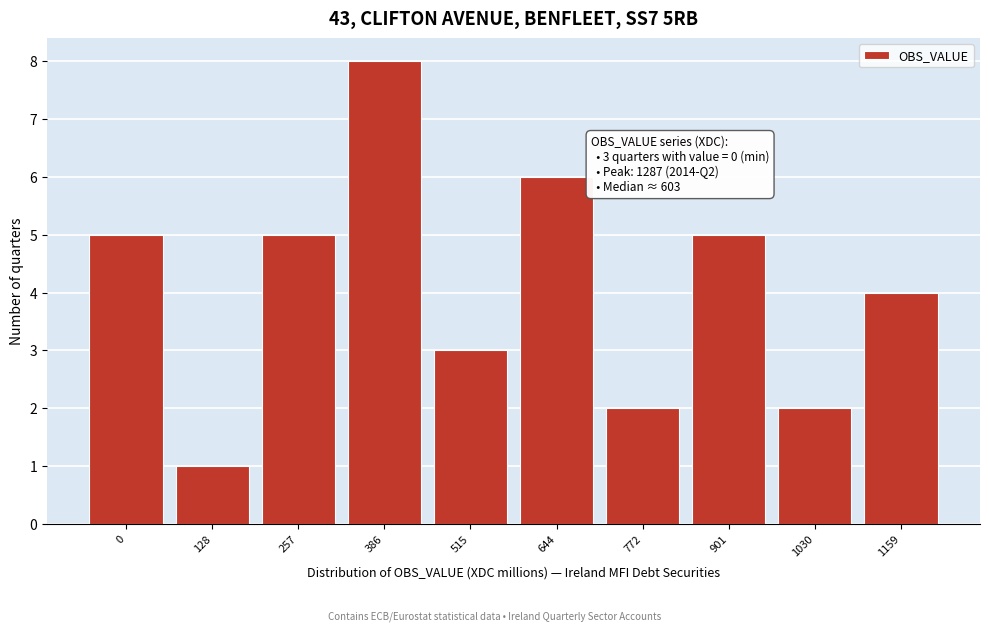

Reading left to right, list all the values displayed in this chart.

5	1	5	8	3	6	2	5	2	4